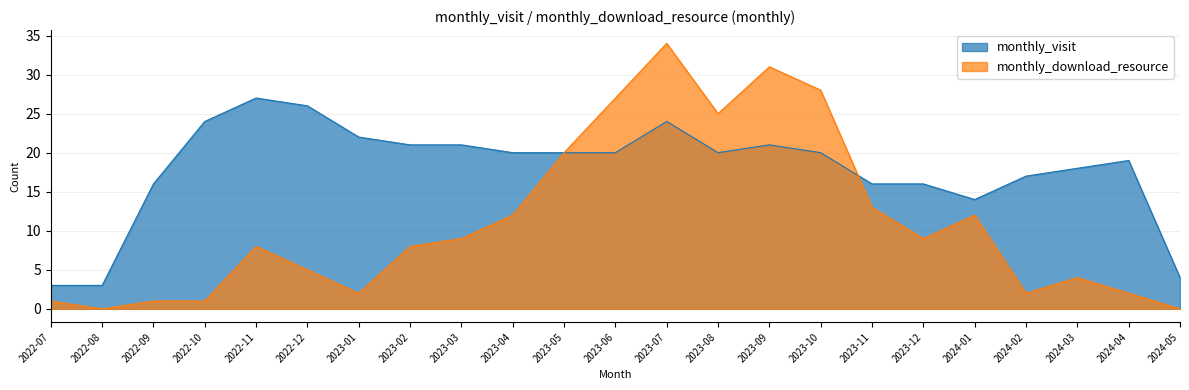

At how many categories does at least one series exceed 30?

2